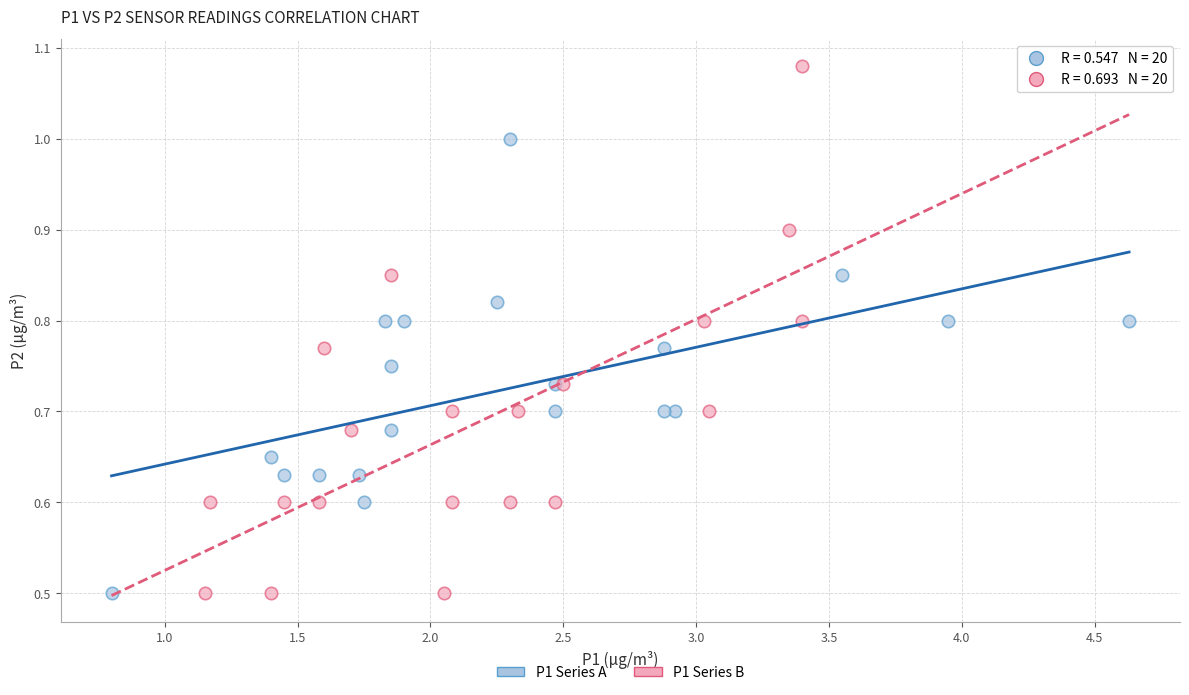

Which series has the widest spread of Y values?

P1 Series B